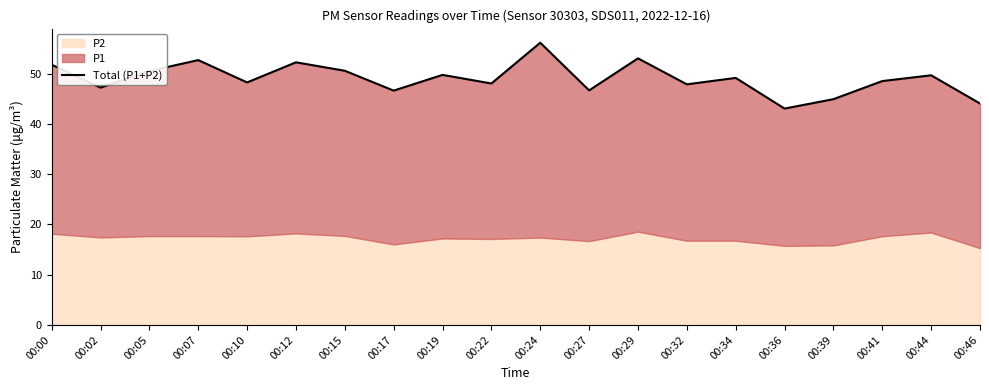

True or false: the data shows 84.9 at 00:00.

False